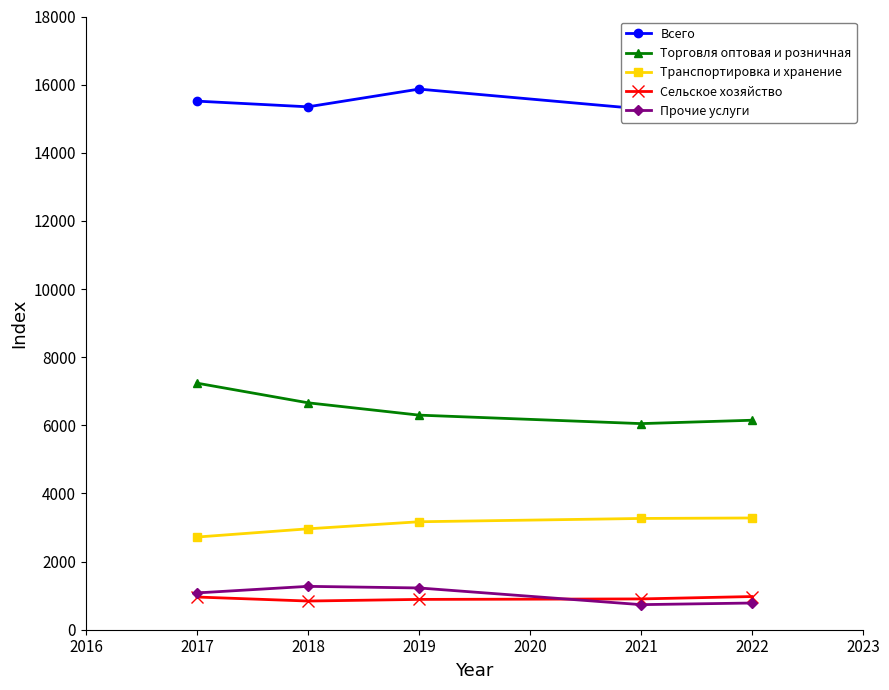

What are all the series names shown in the legend?

Всего, Торговля оптовая и розничная, Транспортировка и хранение, Сельское хозяйство, Прочие услуги